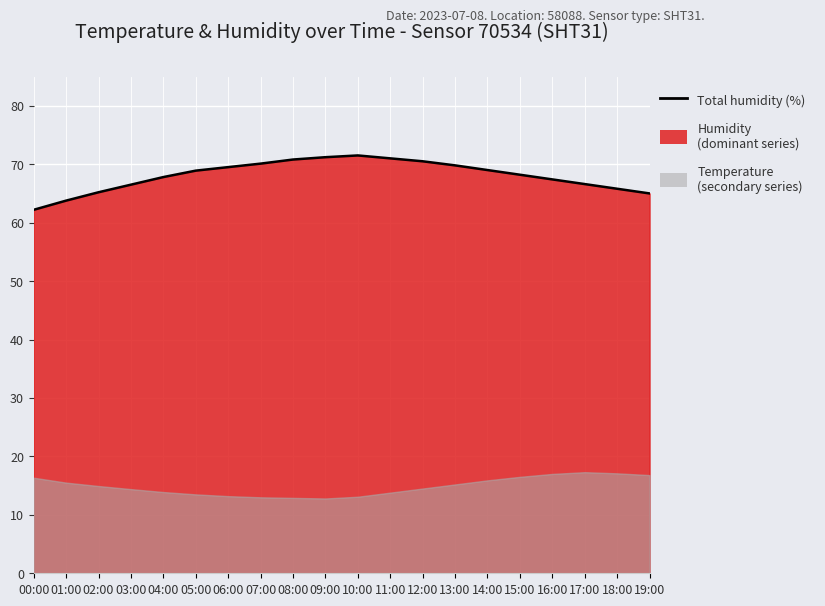

What value does the data have at 08:00?

70.8